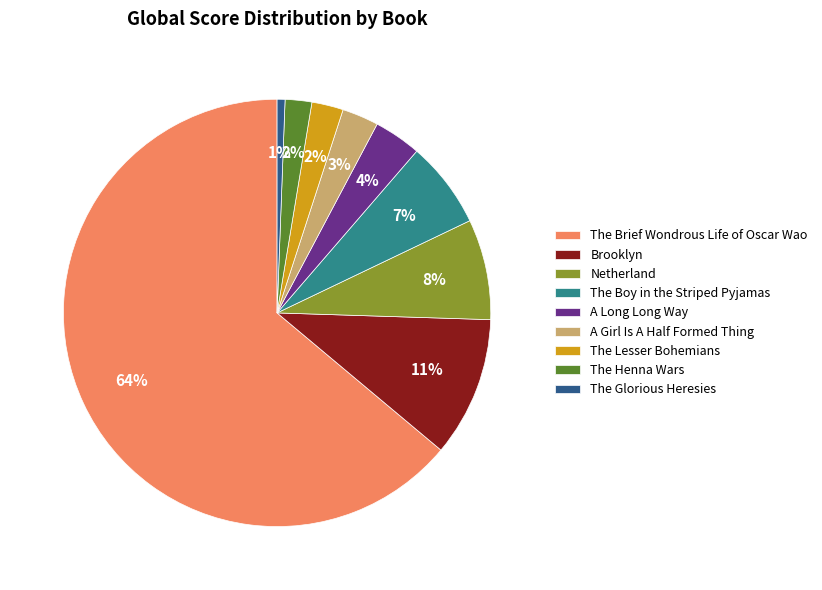

Which slice is the largest?

The Brief Wondrous Life of Oscar Wao